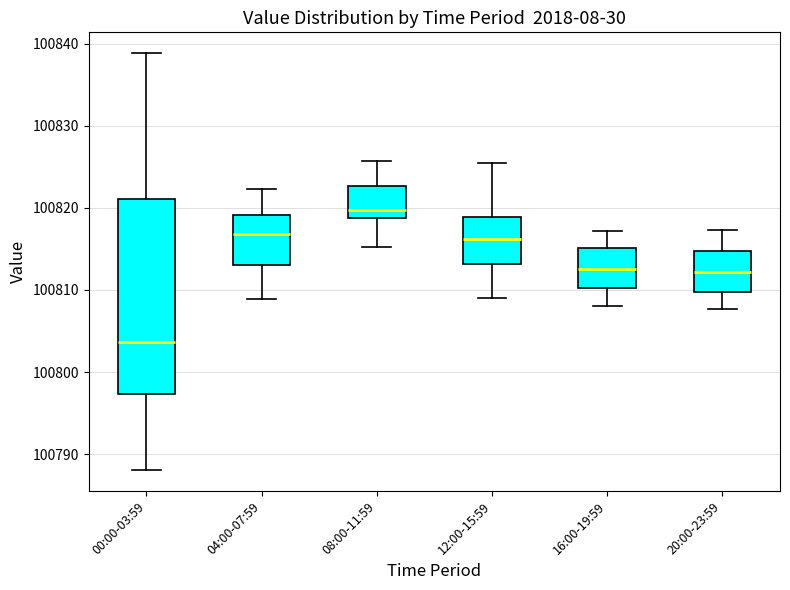

Where does the upper whisker of the box for 16:00-19:59 end on the y-axis? The values are not printed on the chart, so give them approximately, as read against the axis.

100817